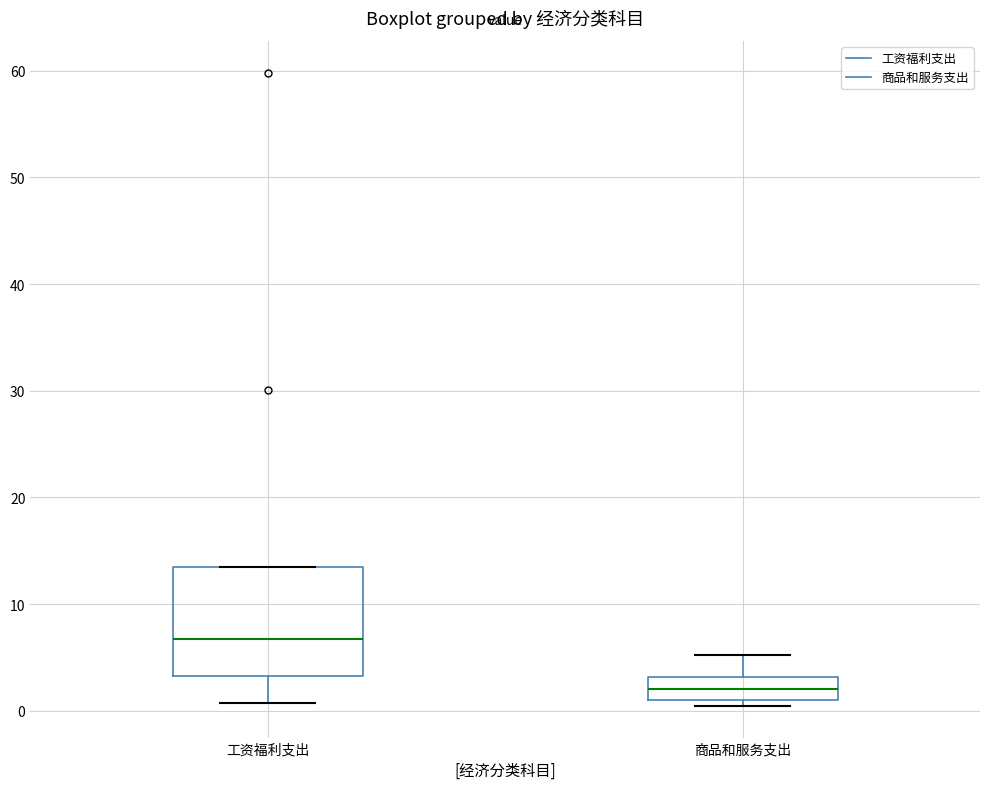

Where is the upper edge of the box for 商品和服务支出 on the y-axis? The values are not printed on the chart, so give them approximately, as read against the axis.

3